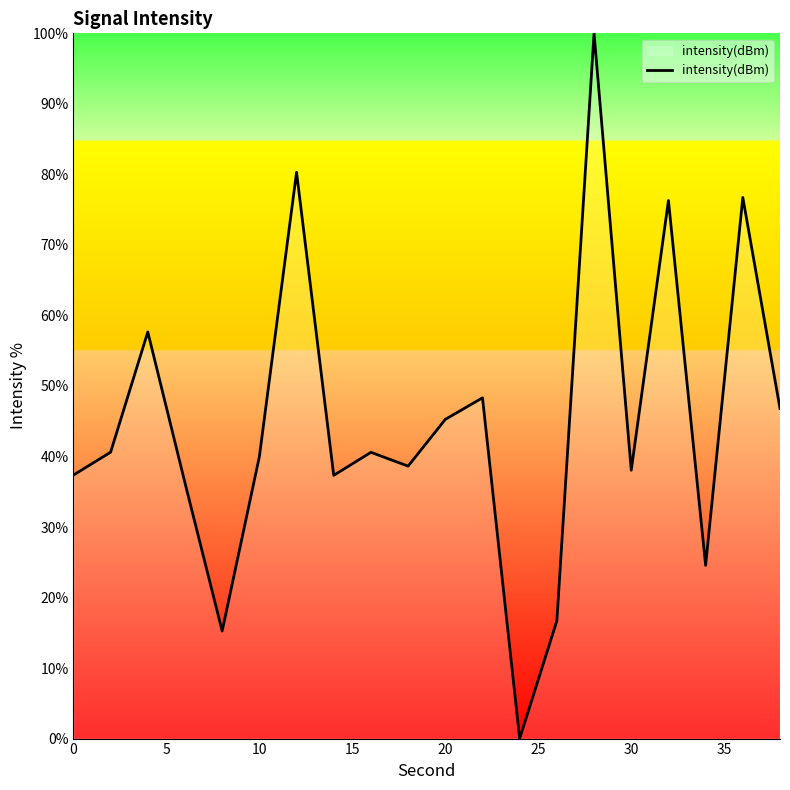

What is the greatest value displayed?

100.0